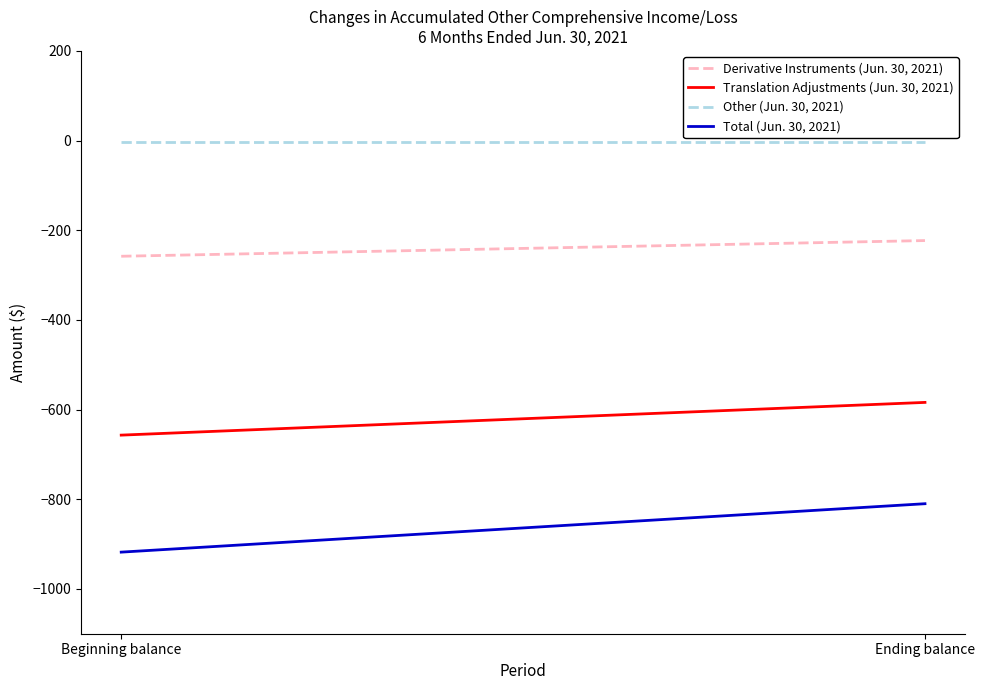

What is the minimum value shown in the chart?

-918